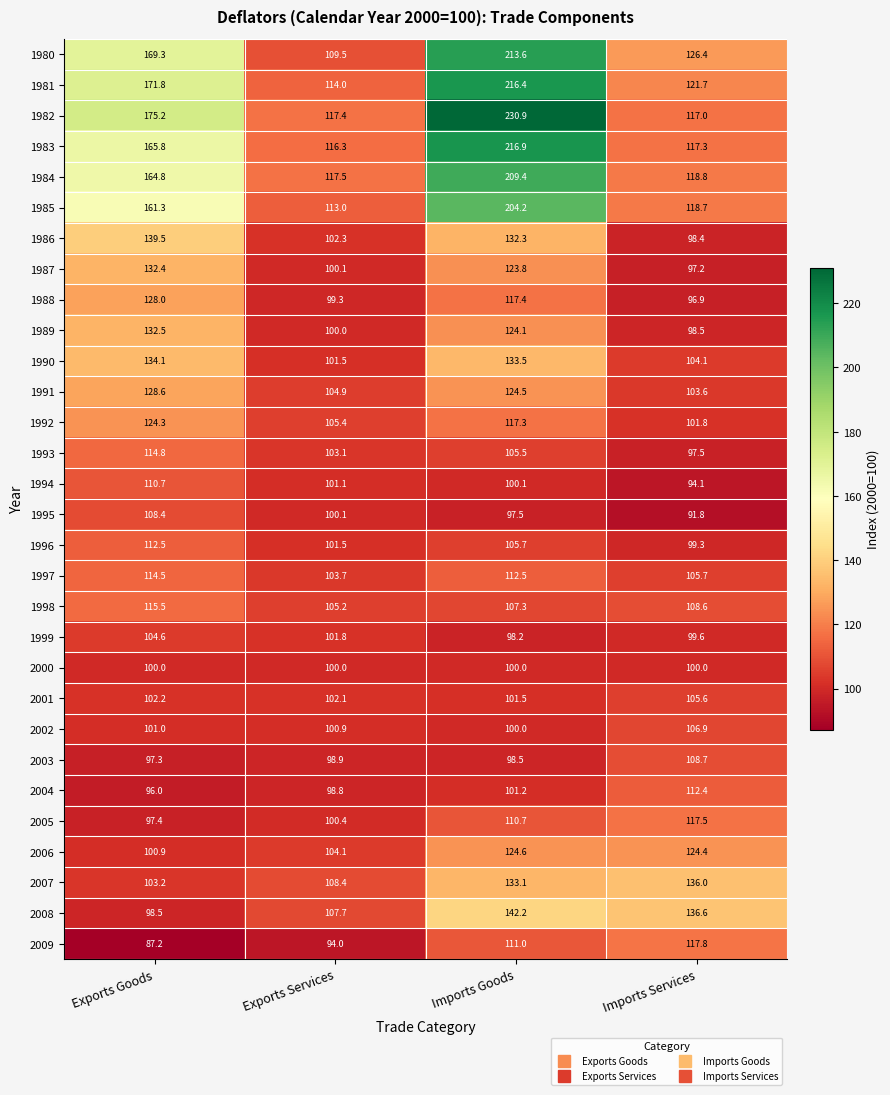

At which label is 1984 closest to 163?

Exports Goods